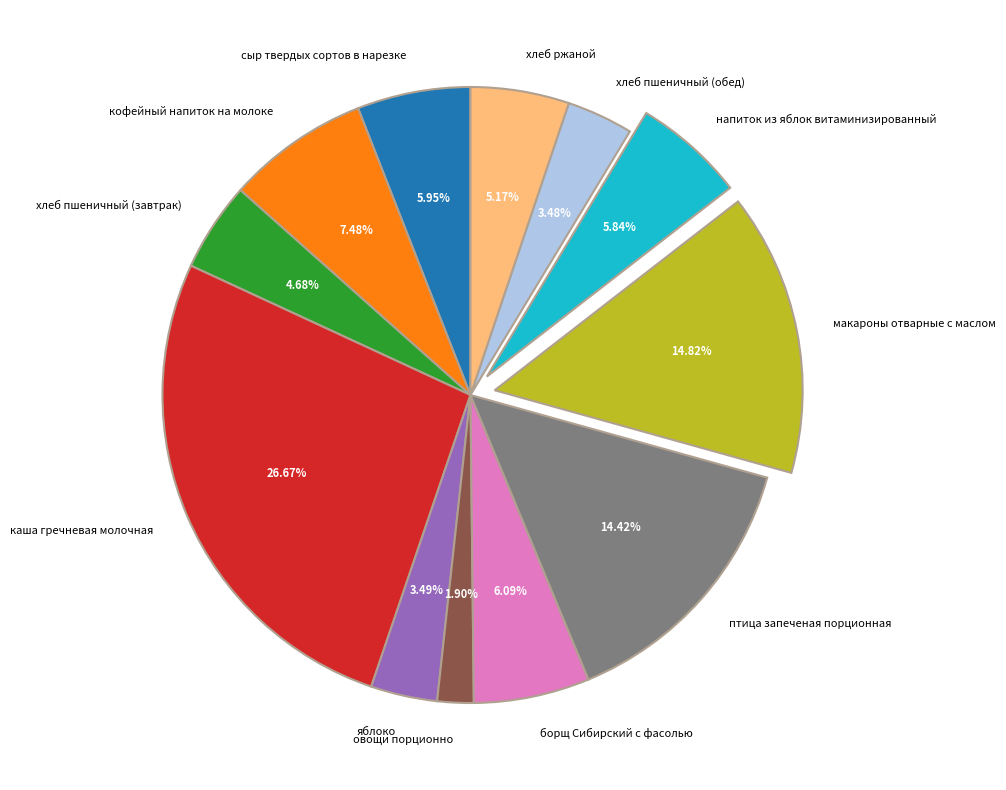

What percentage is the хлеб ржаной slice, to the nearest percent?

5%